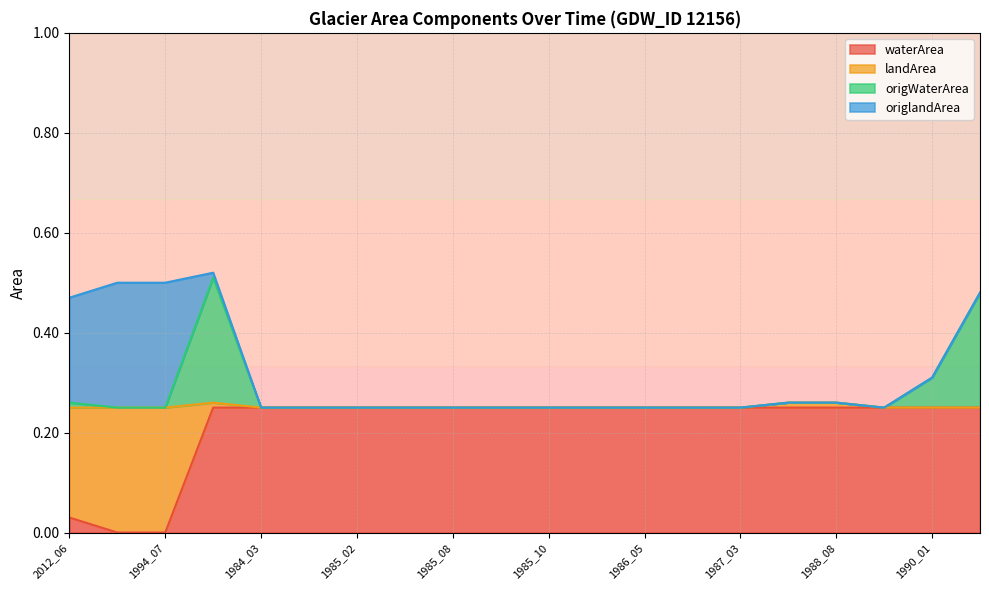

Which category has the highest value across all series?

2021_02